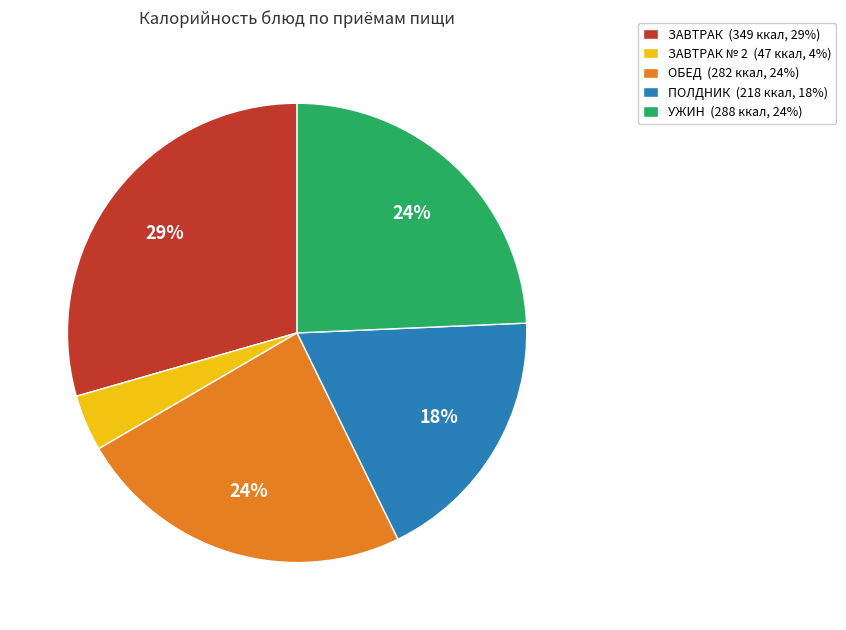

Do ЗАВТРАК № 2 (47 ккал, 4%) and ЗАВТРАК (349 ккал, 29%) together represent more than half of the pie?

No